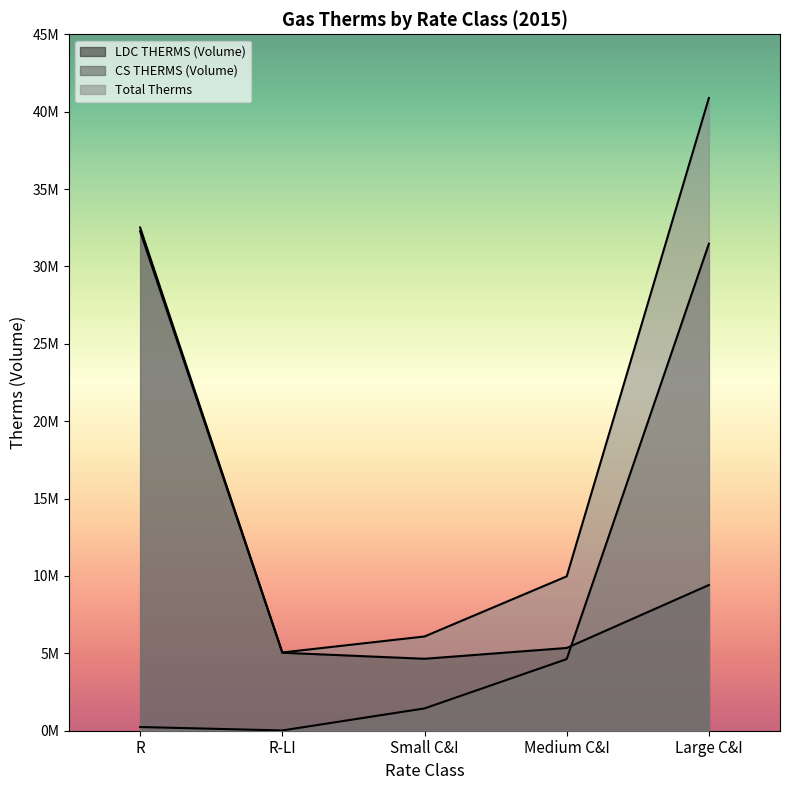

True or false: LDC THERMS (Volume) has more than 2 interior local peaks.

False